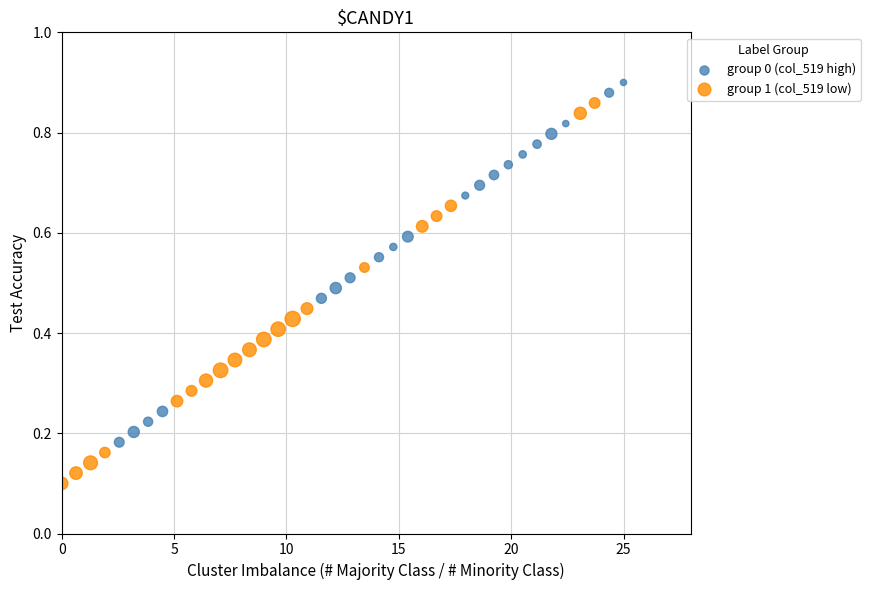

Which series has the largest Y range (max minus min)?

group 1 (col_519 low)